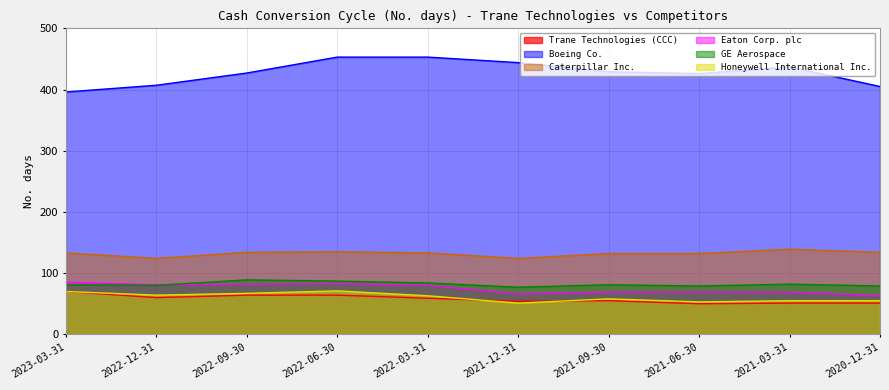

Where does the Caterpillar Inc. series first go above 133?

2022-09-30